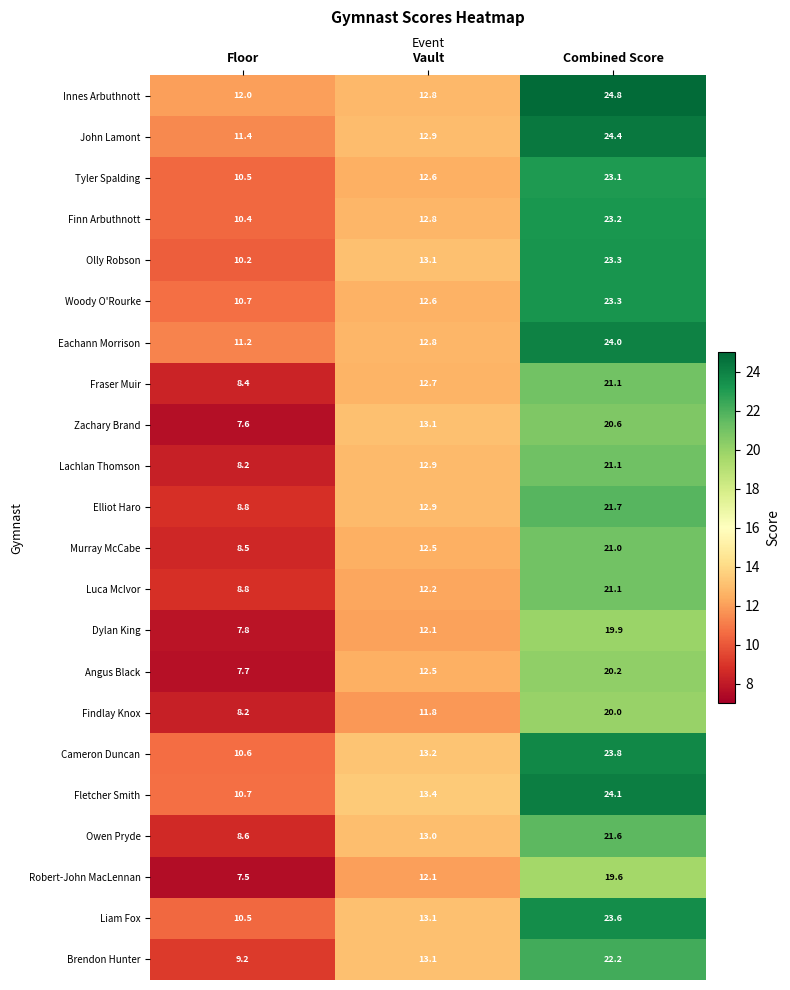

How many data points does each series have?

3